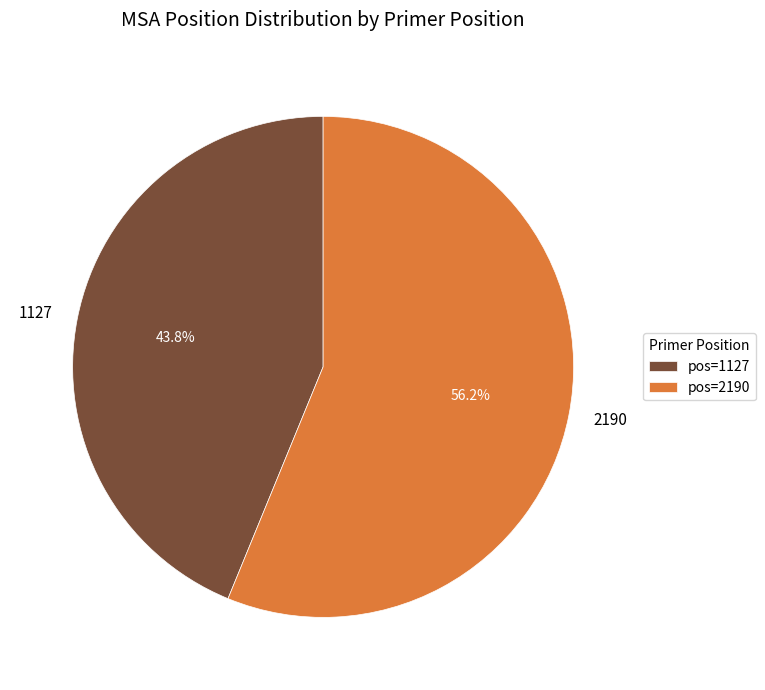

Approximately how many times larger is the value at 2190 compared to 1127?

1.3